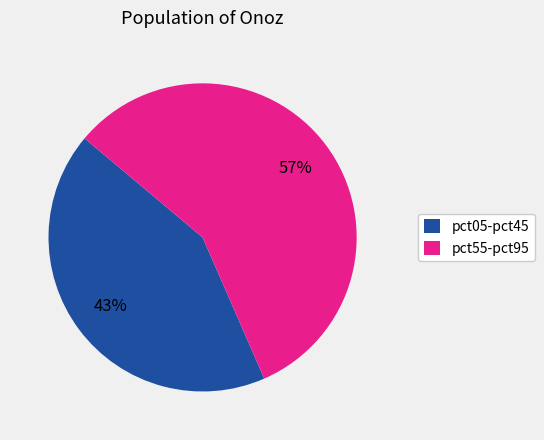

To the nearest percent, what portion does pct55-pct95 represent?

57%